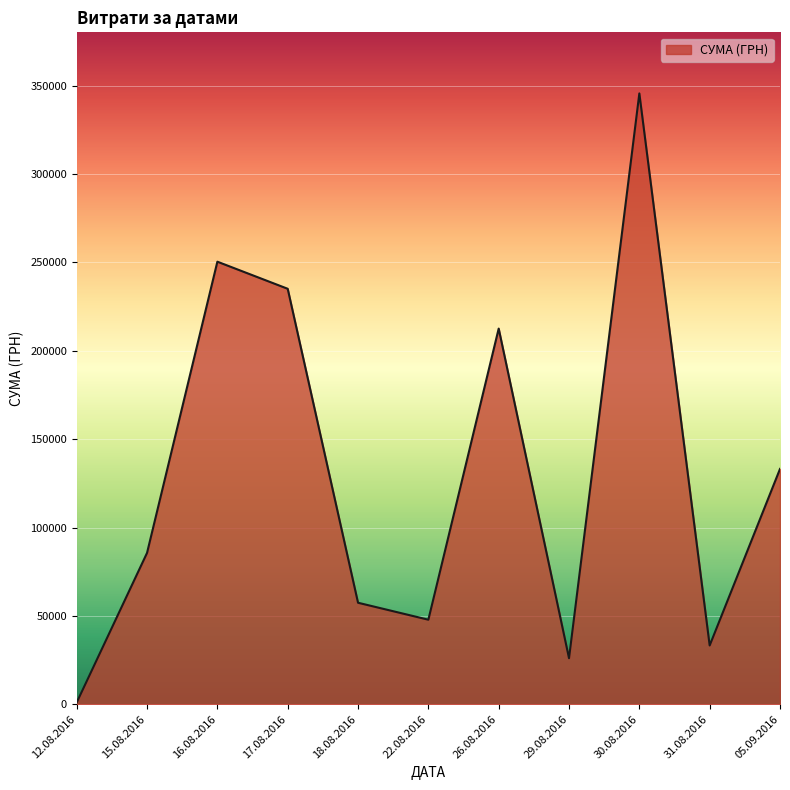

Does the chart have visible grid lines?

Yes